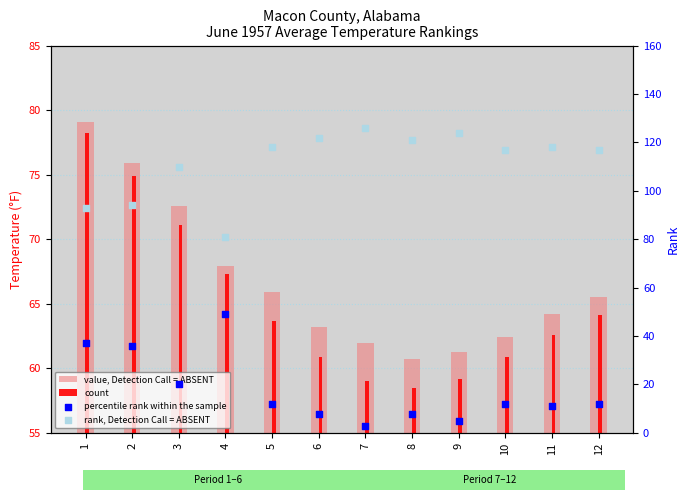

Which series has the widest spread of Y values?

percentile rank within the sample